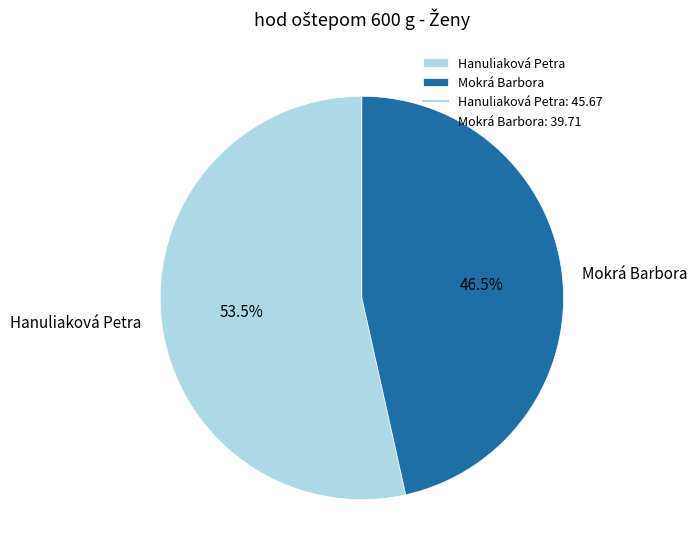

Rank the categories by value from highest to lowest.

Hanuliaková Petra, Mokrá Barbora